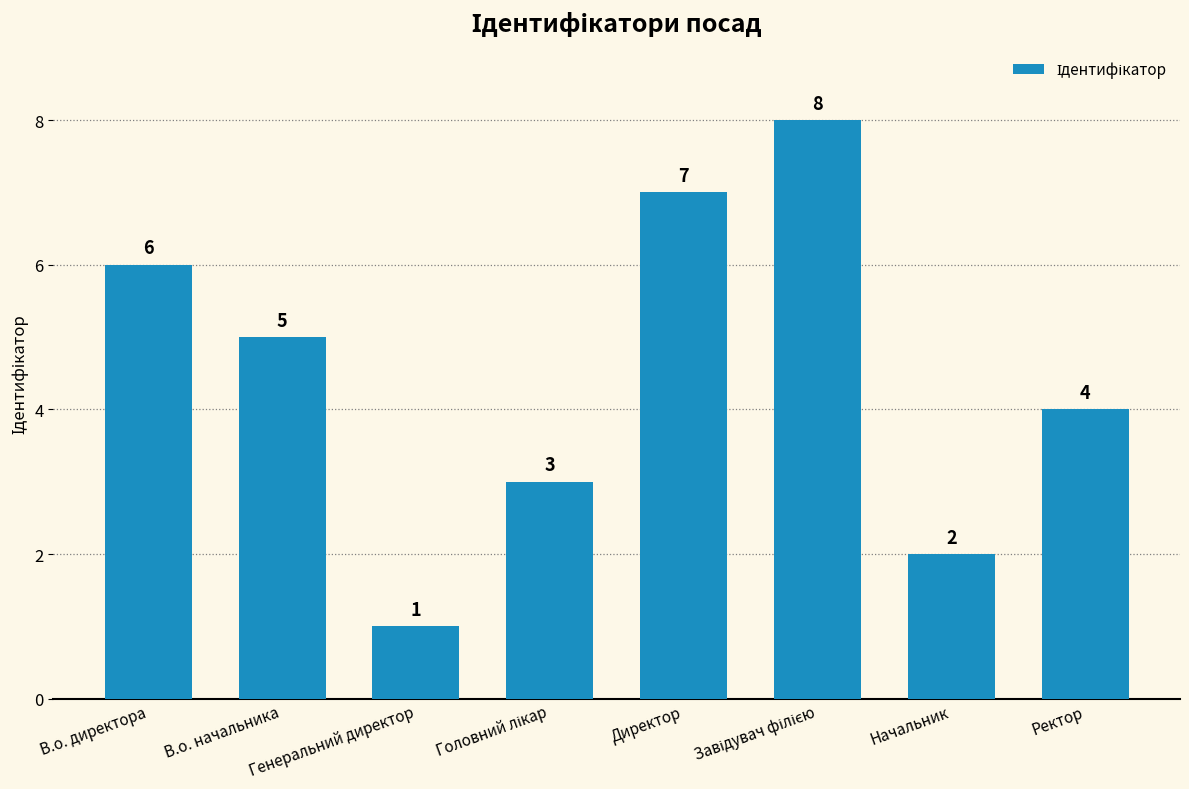

What is the sum of the values at В.о. начальника and Генеральний директор?

6